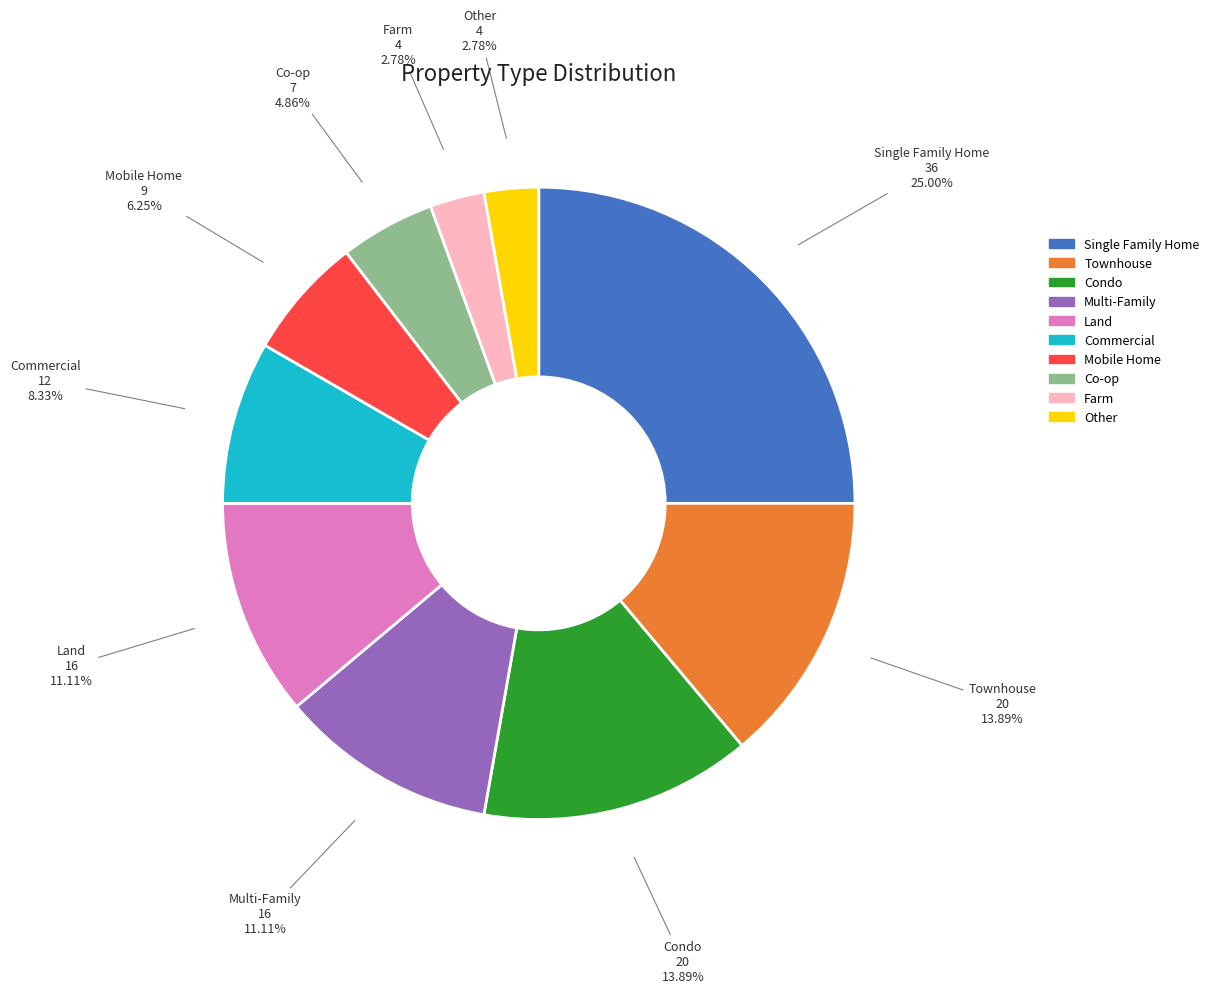

Do Condo and Other together represent more than half of the pie?

No